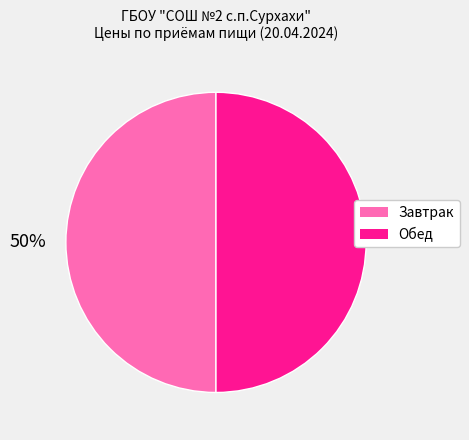

To the nearest percent, what is the average slice percentage?

50%